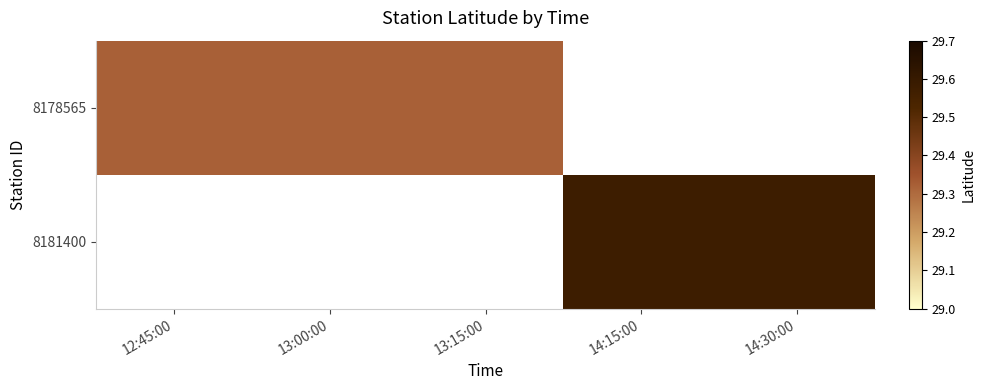

Rank the categories by 8178565 value from highest to lowest.

12:45:00, 13:00:00, 13:15:00, 14:15:00, 14:30:00